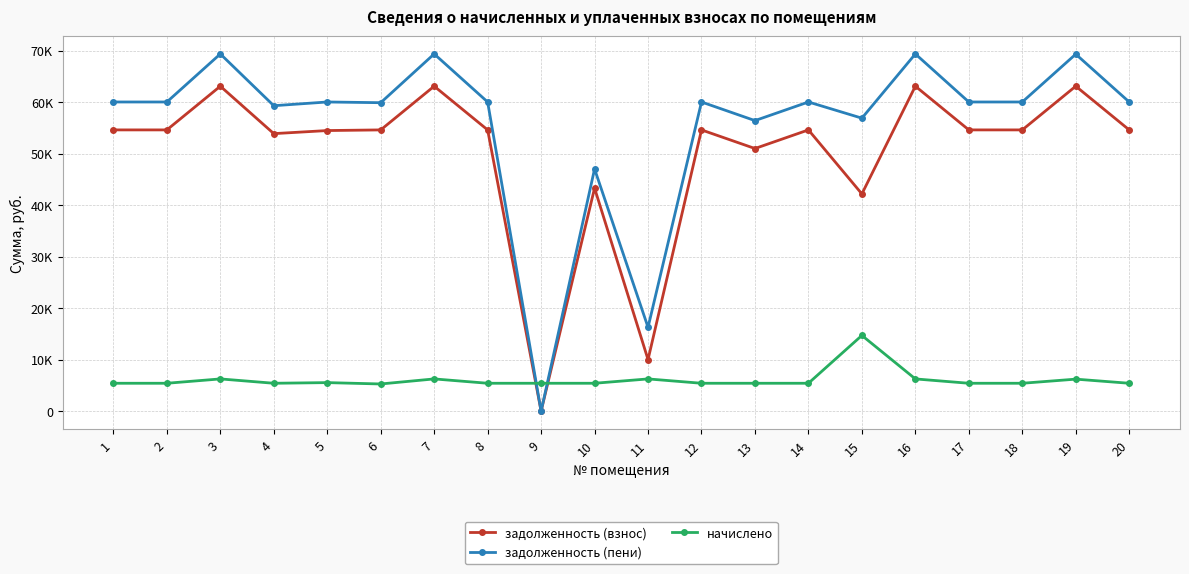

The value of начислено at 18 is 3765.9. True or false?

False